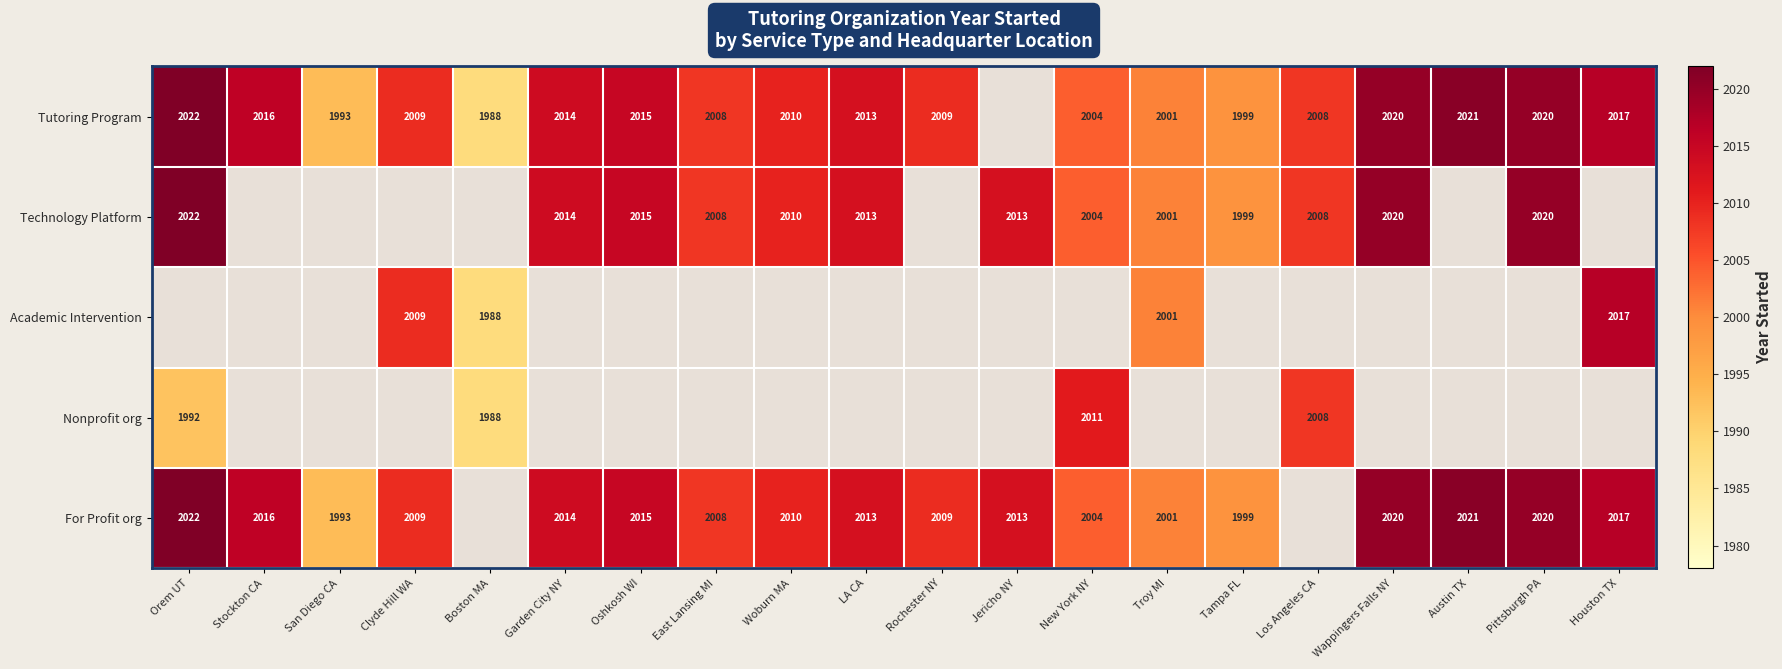

Between Tampa FL and Orem UT, which is larger?

Orem UT